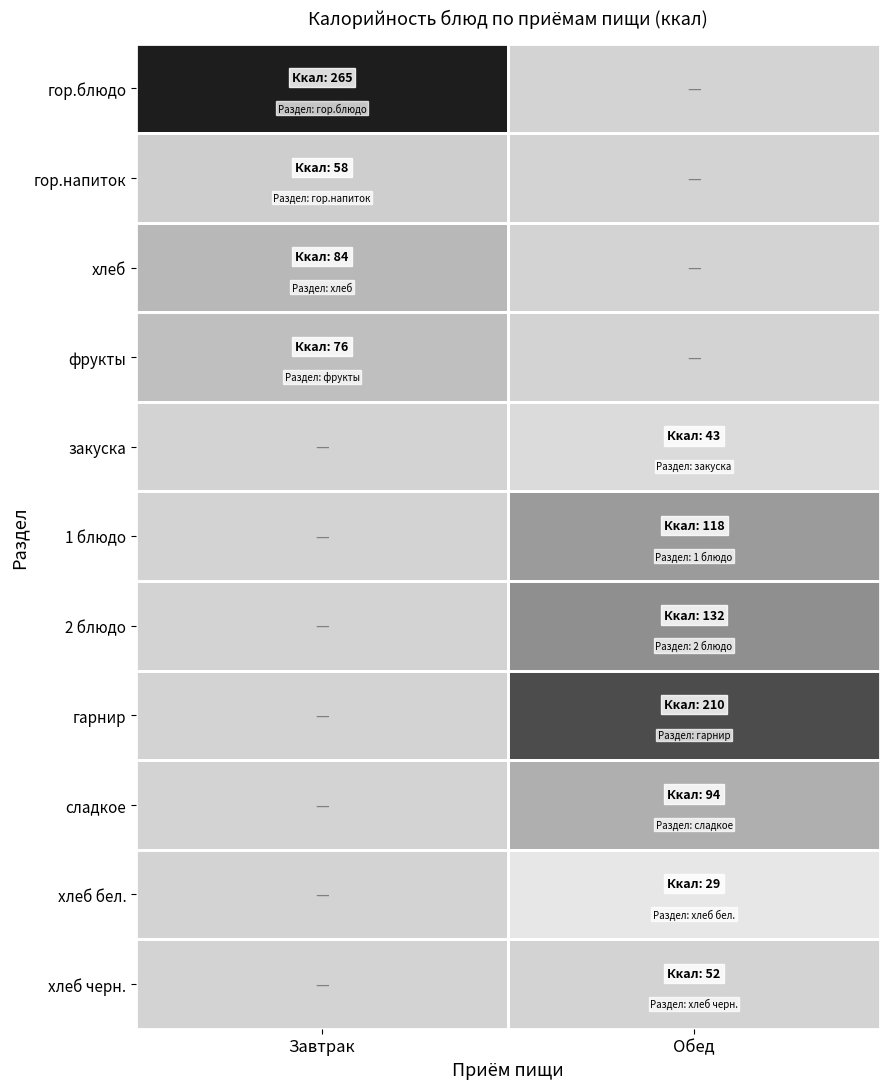

What value does the хлеб бел. series have at Обед?

29.0